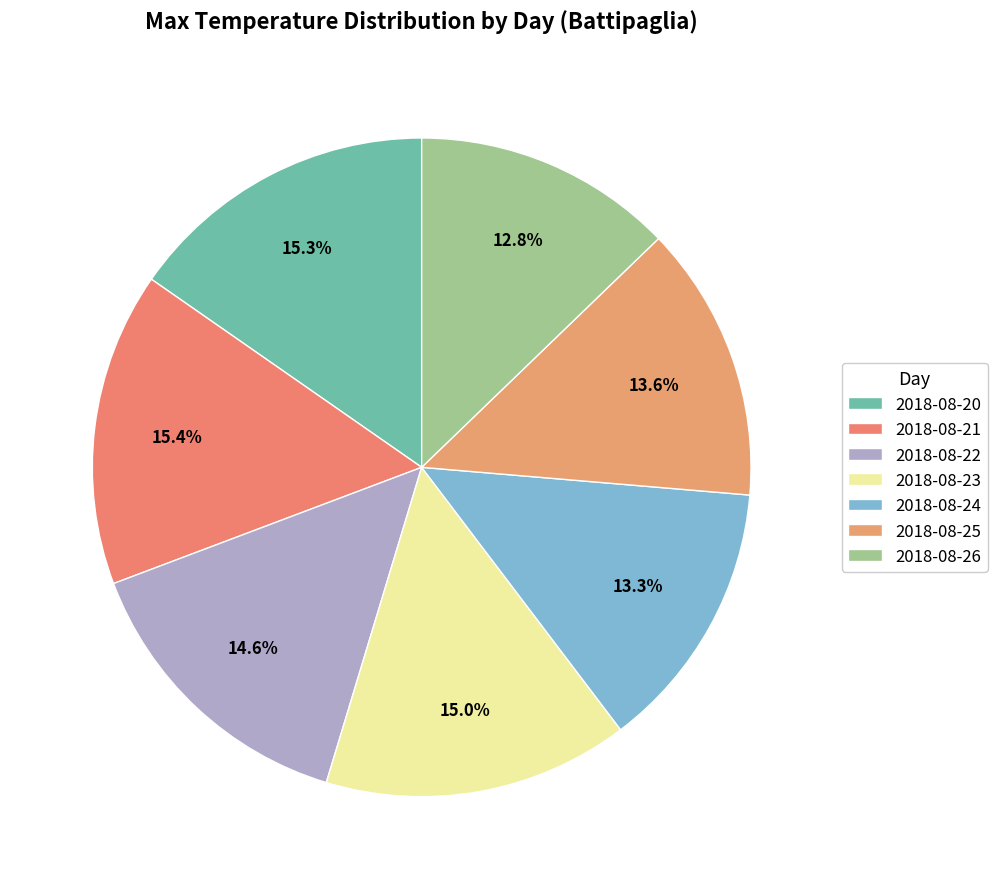

Does 2018-08-21 represent more than half of the total?

No